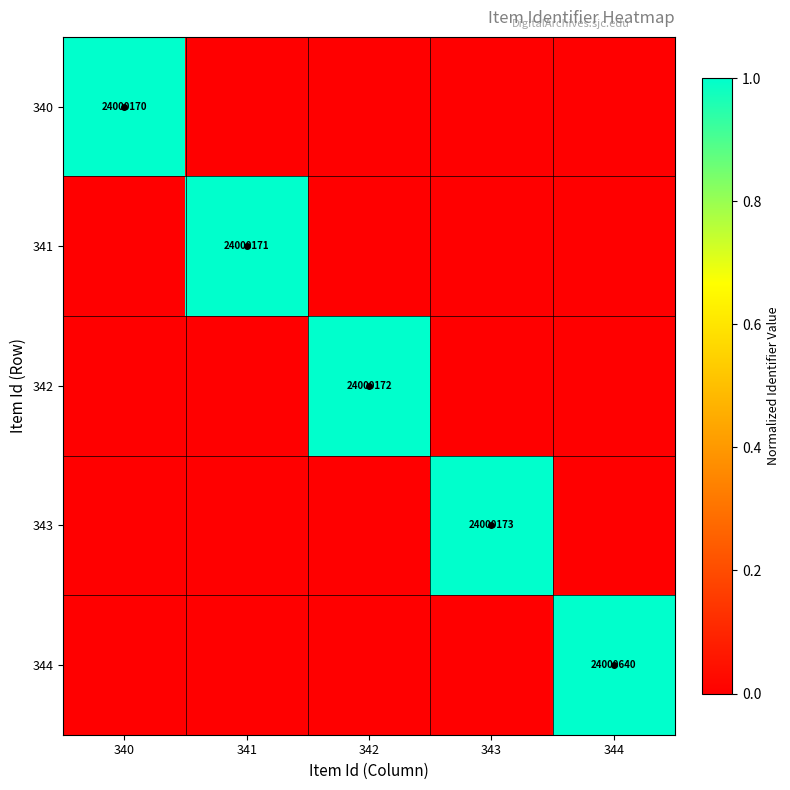

The 344 series shows 0.0 at 342. True or false?

True